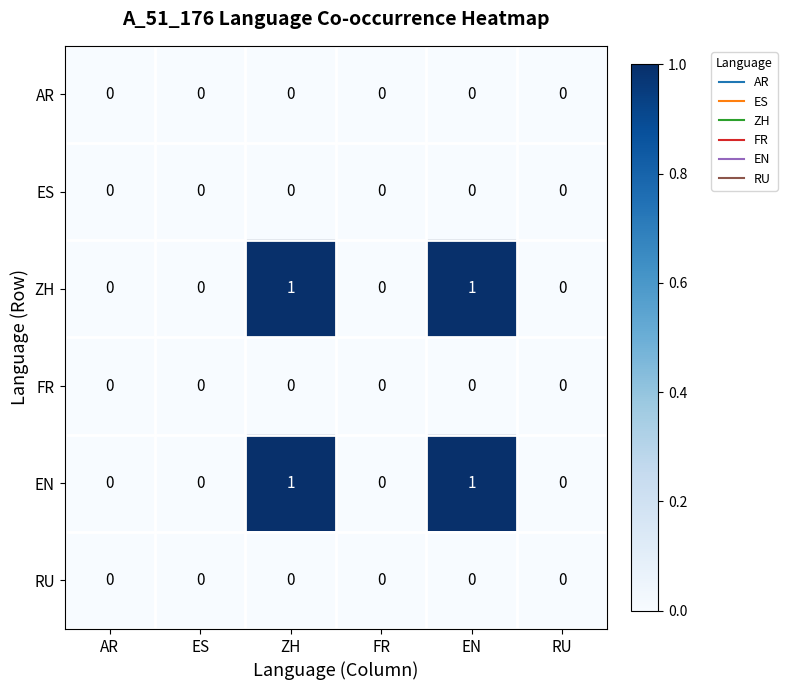

True or false: ES has a value of 0 at ZH.

True